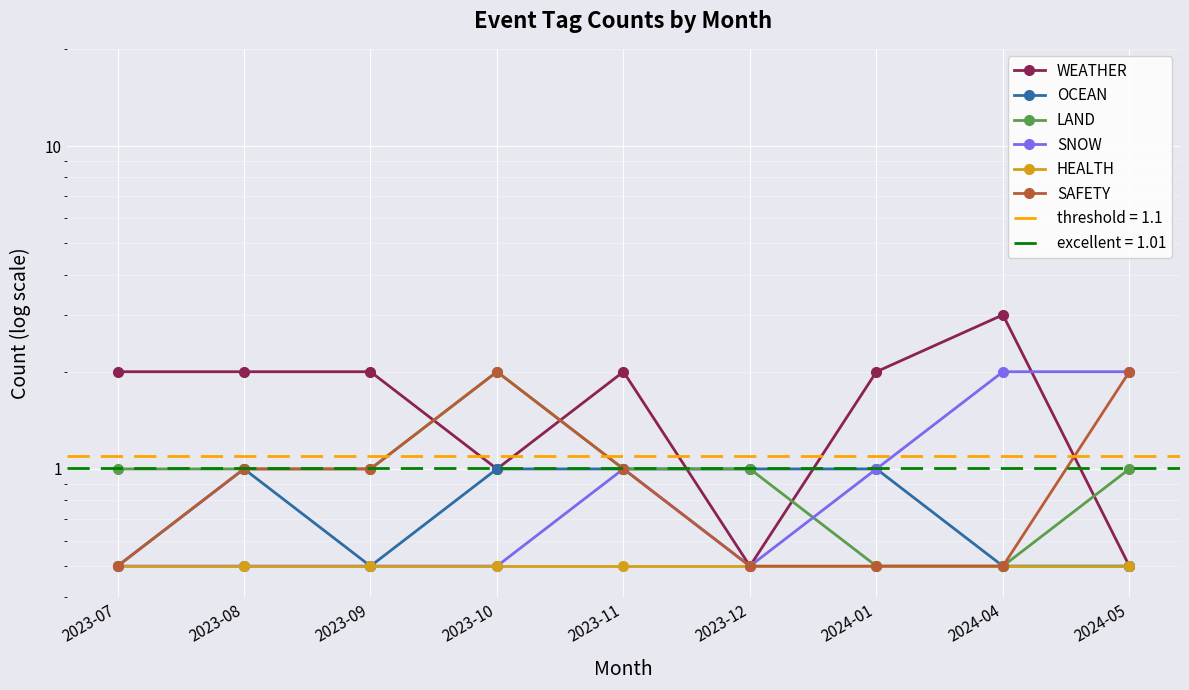

What is the maximum value for SNOW?

2.0